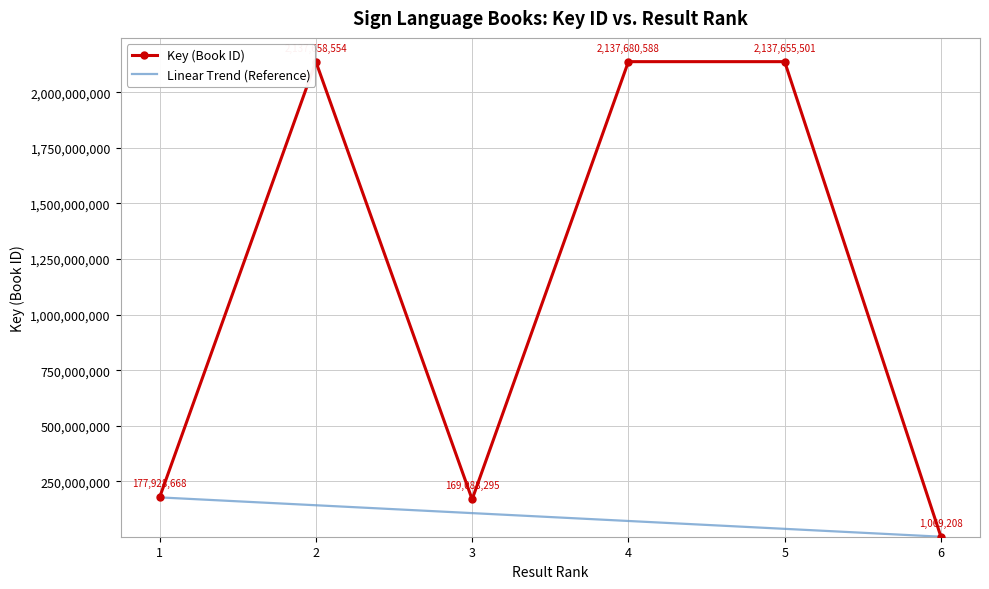

Is the value of Key (Book ID) at 6 greater than the value of Linear Trend (Reference) at 4?

No